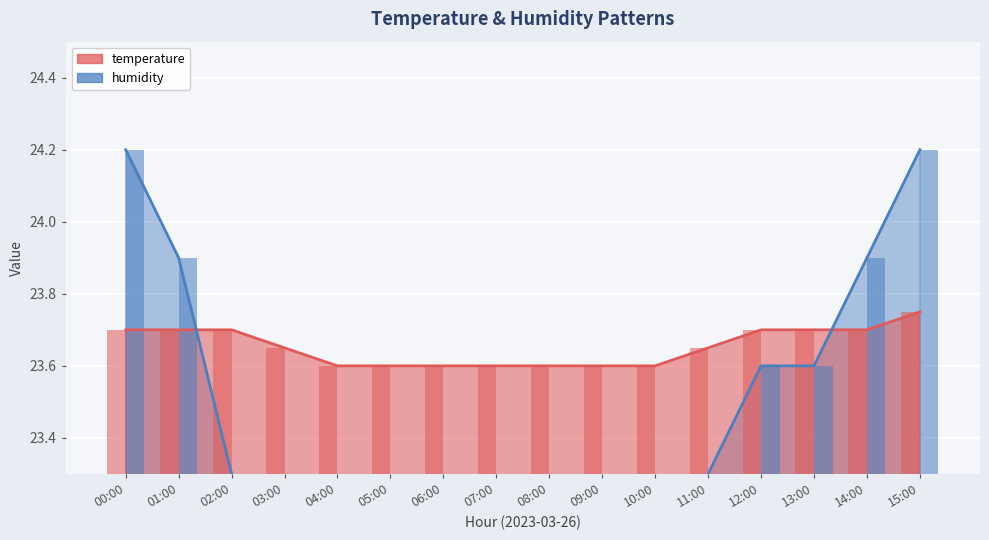

How many bars are there in each group?

2